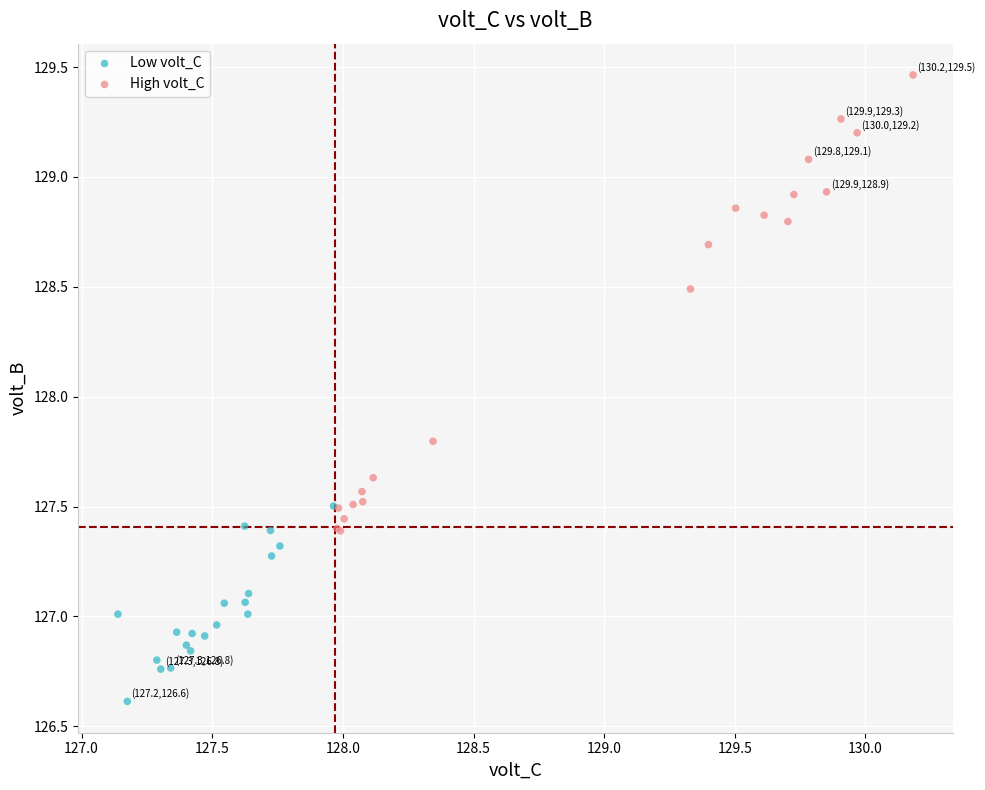

Which series contains the lowest Y value?

Low volt_C